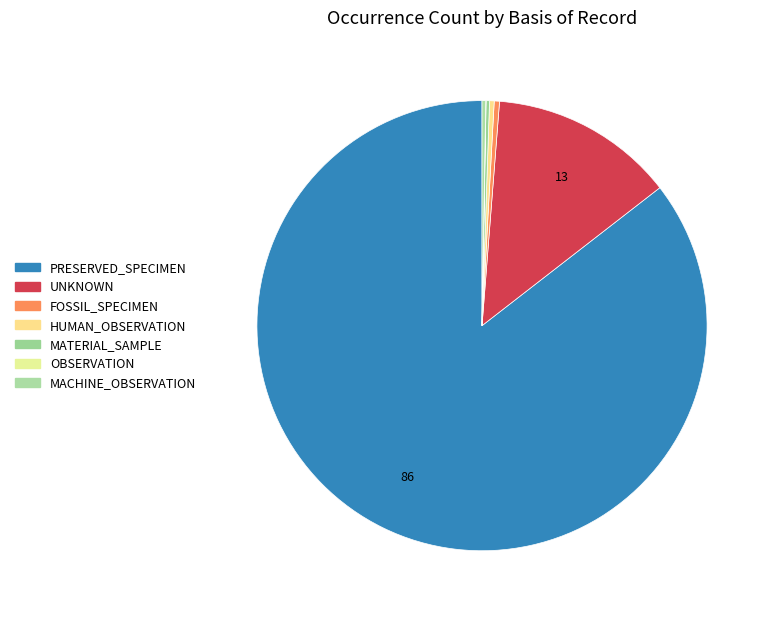

What percentage is NOT represented by MACHINE_OBSERVATION?

100.0%